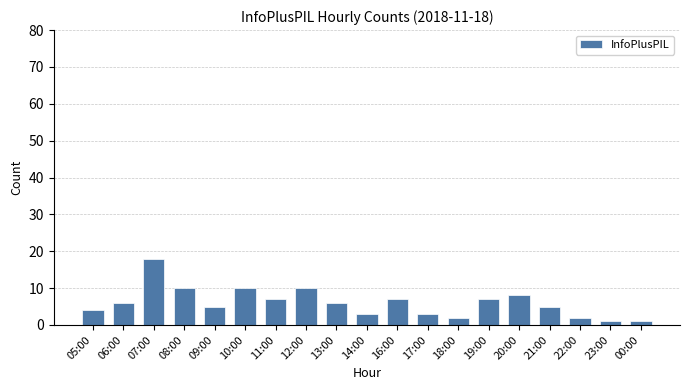

The value at 13:00 is 11. True or false?

False